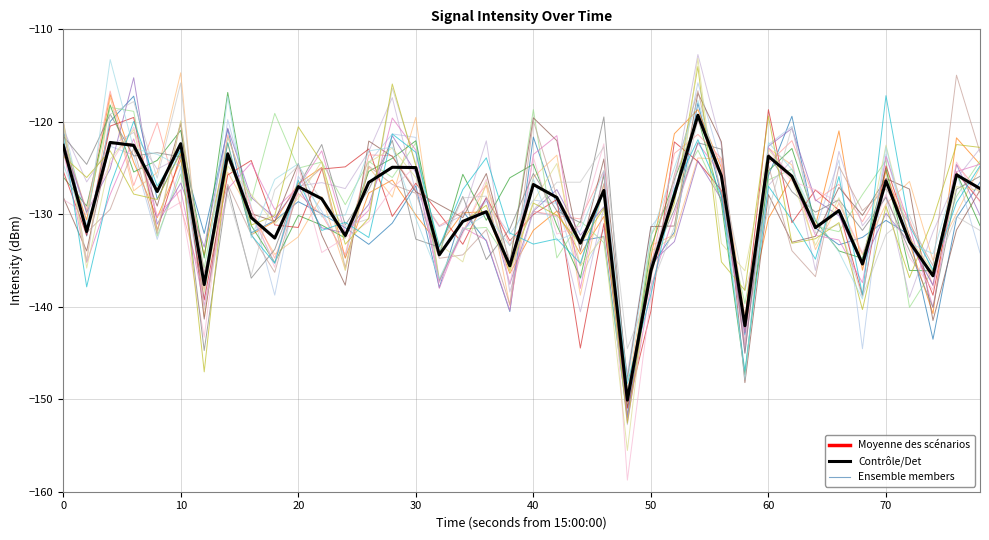

What is the smallest value displayed?

-150.1